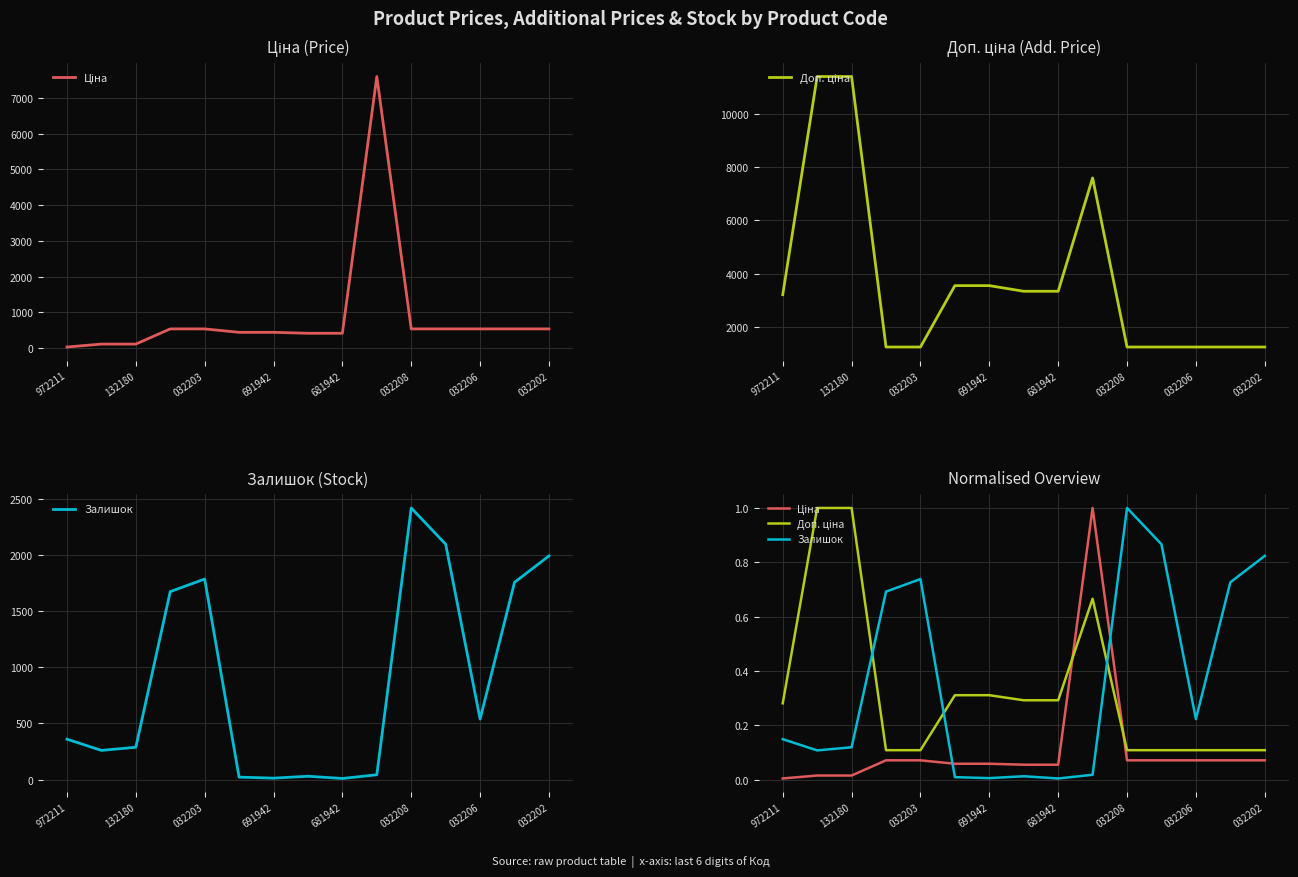

What is the sum of the Ціна values at 14 and 11?

0.1